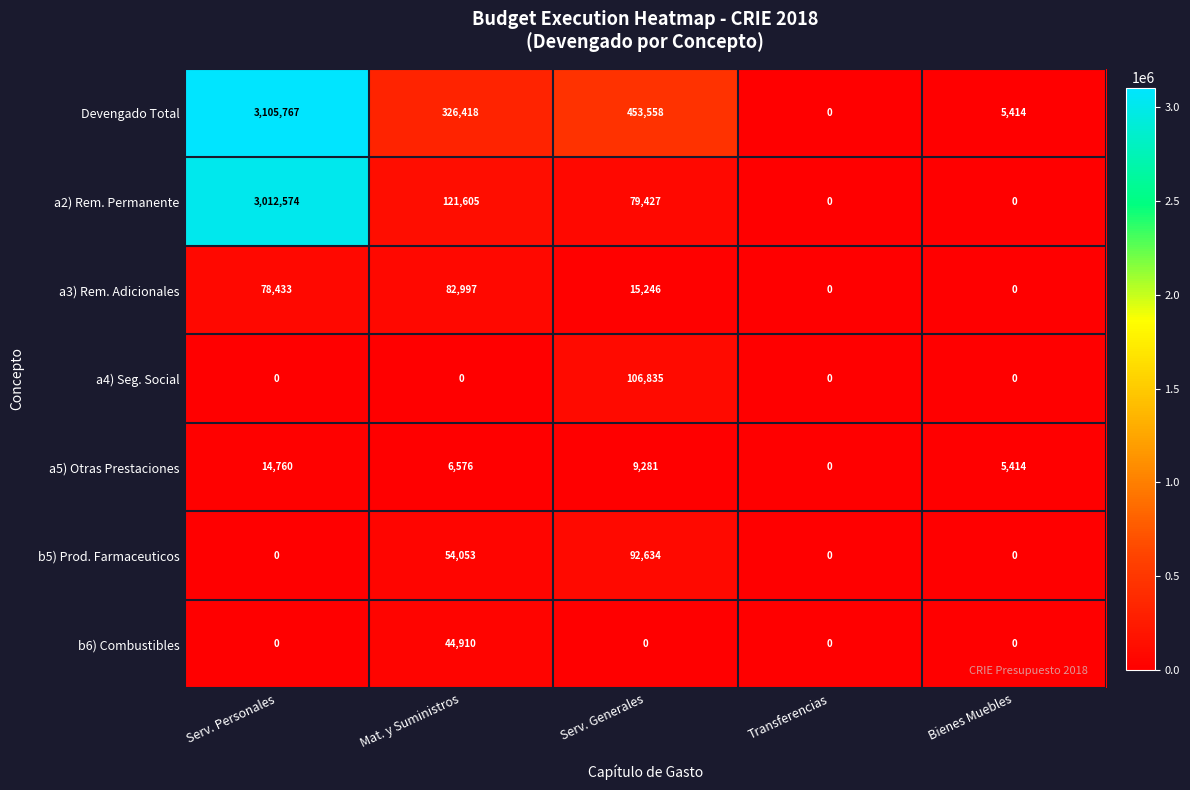

Rank the series by their maximum value, from highest to lowest.

Devengado Total, a2) Rem. Permanente, a4) Seg. Social, b5) Prod. Farmaceuticos, a3) Rem. Adicionales, b6) Combustibles, a5) Otras Prestaciones